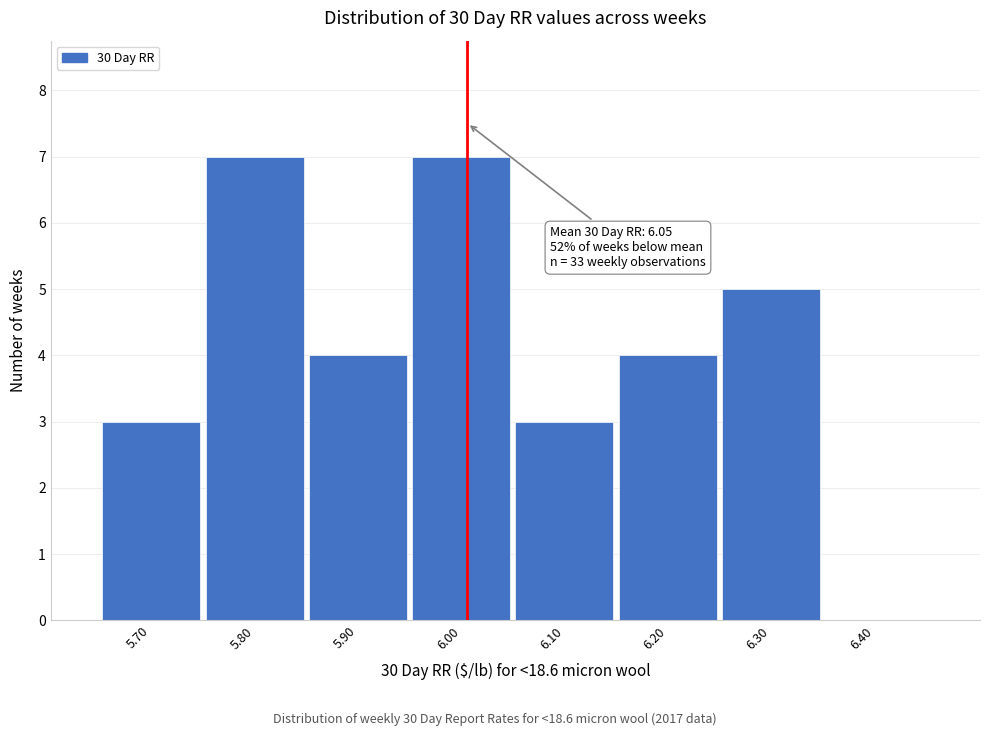

Reading right to left, transcribe all the data shown in this chart.

6.40=0	6.30=5	6.20=4	6.10=3	6.00=7	5.90=4	5.80=7	5.70=3